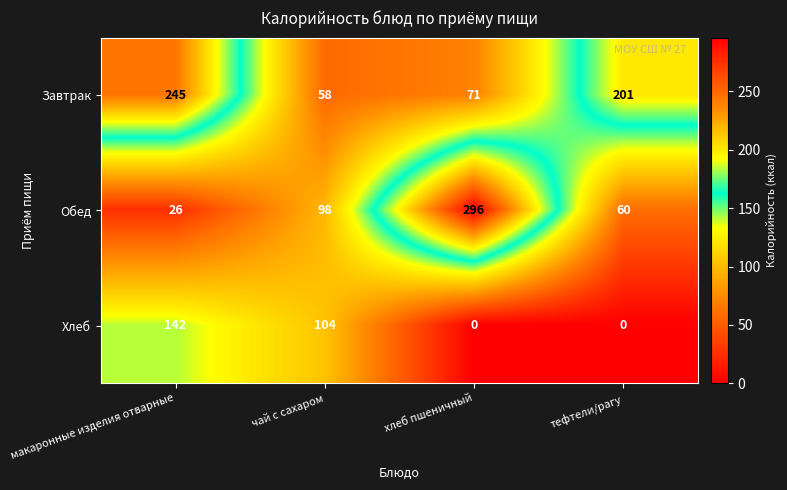

Which series has the largest total across all categories?

Завтрак